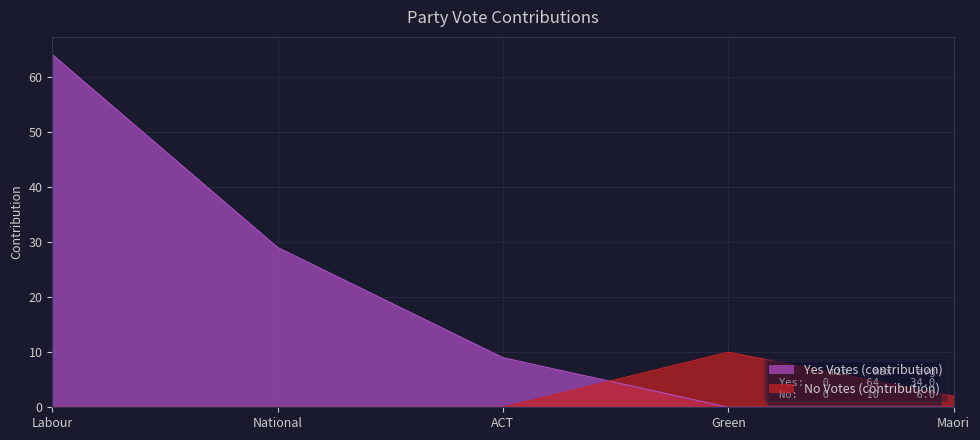

True or false: there are more than 0 points higher than both neighbors.

True